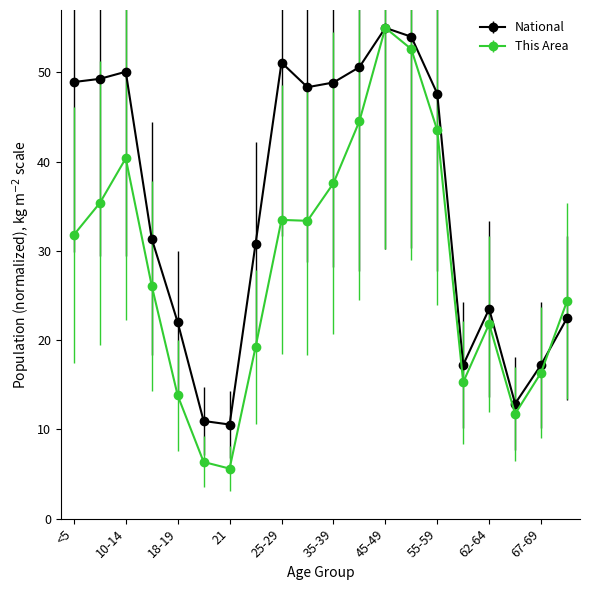

List the series in order of their overall mean, lowest first.

This Area, National